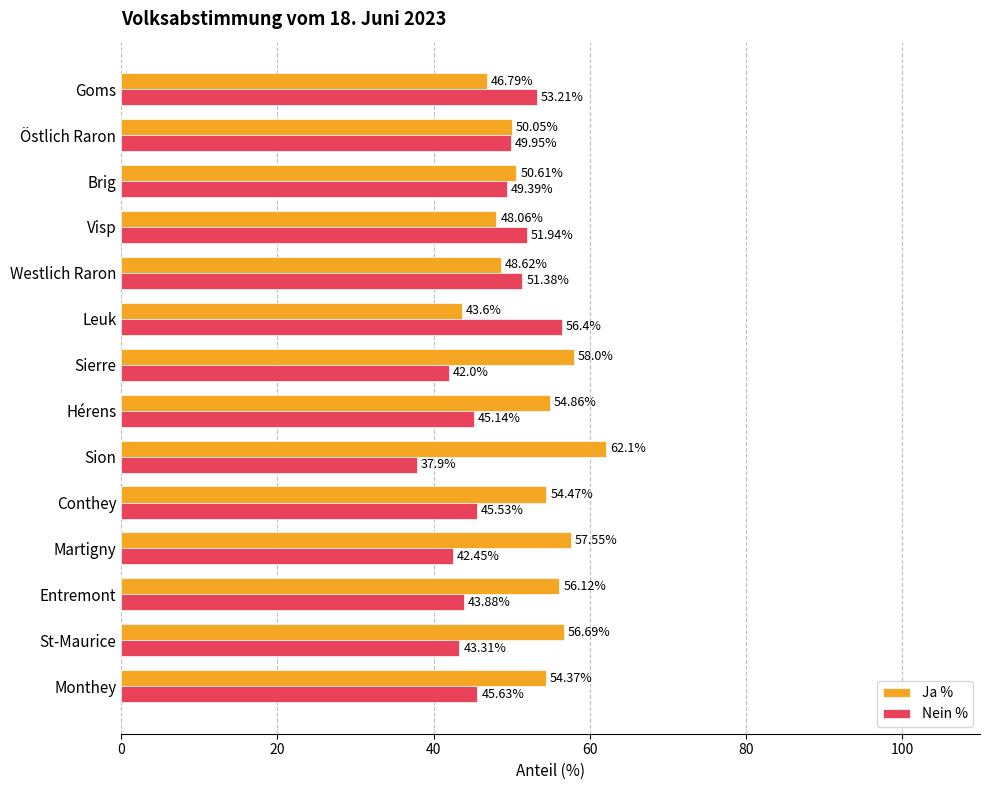

At how many categories does at least one series exceed 56?

6